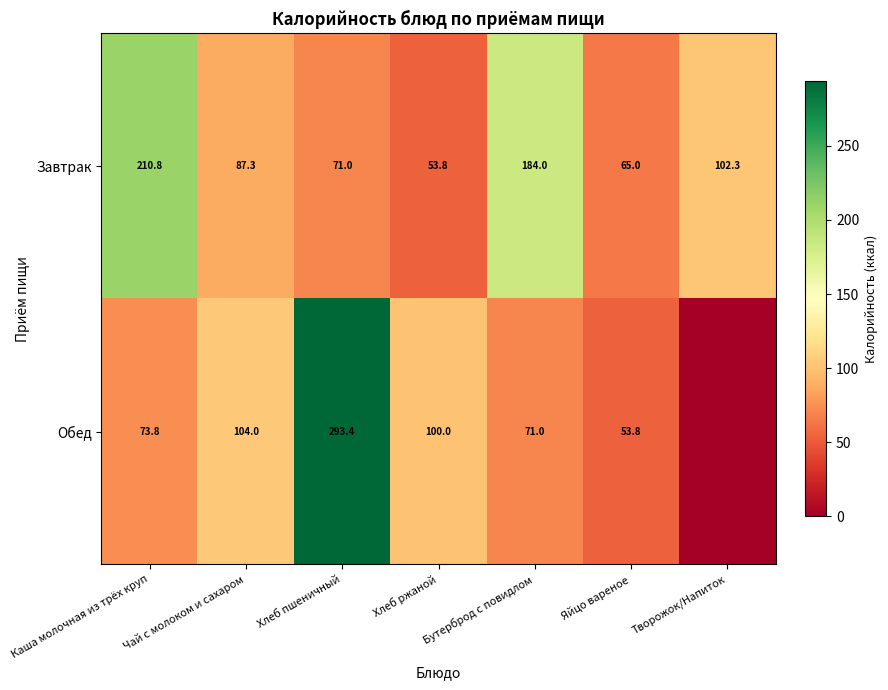

Read the Завтрак value at Творожок/Напиток.

102.3